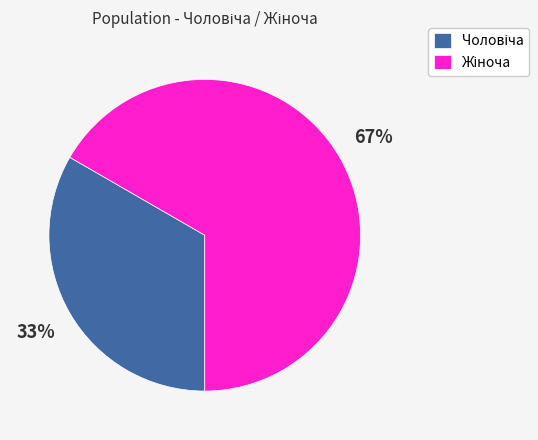

Is there any slice that represents more than half of the pie?

Yes